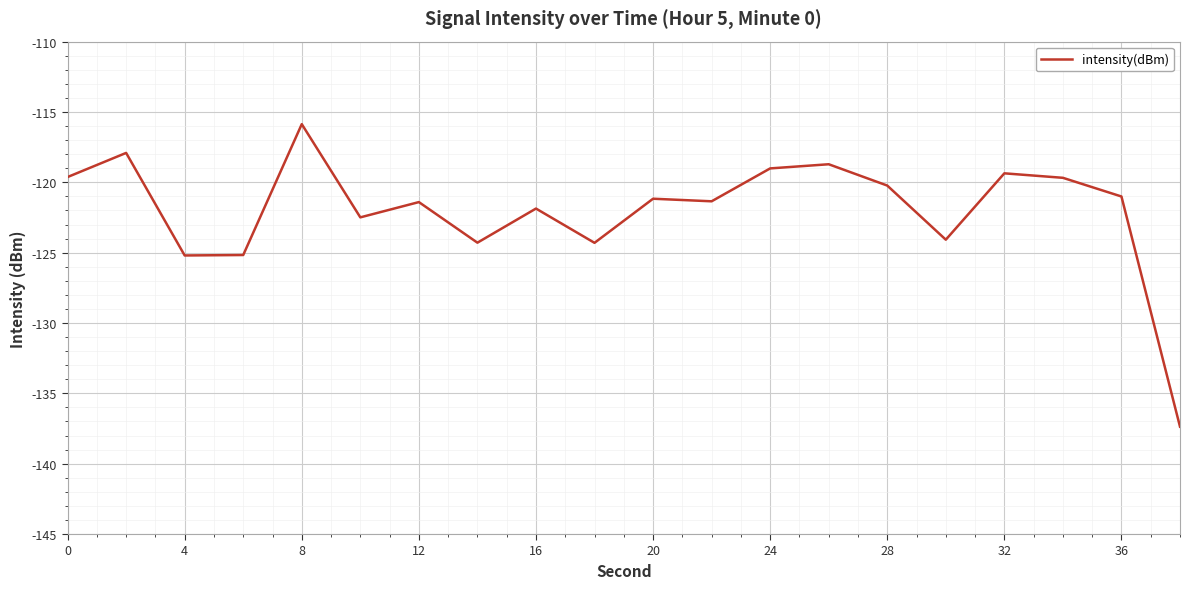

What is the greatest value displayed?

-115.9